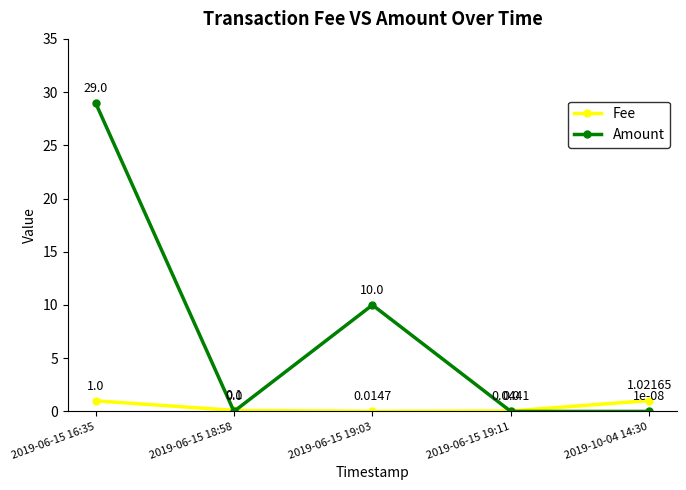

In Fee, how many points are lower than both neighbors (excluding endpoints)?

1